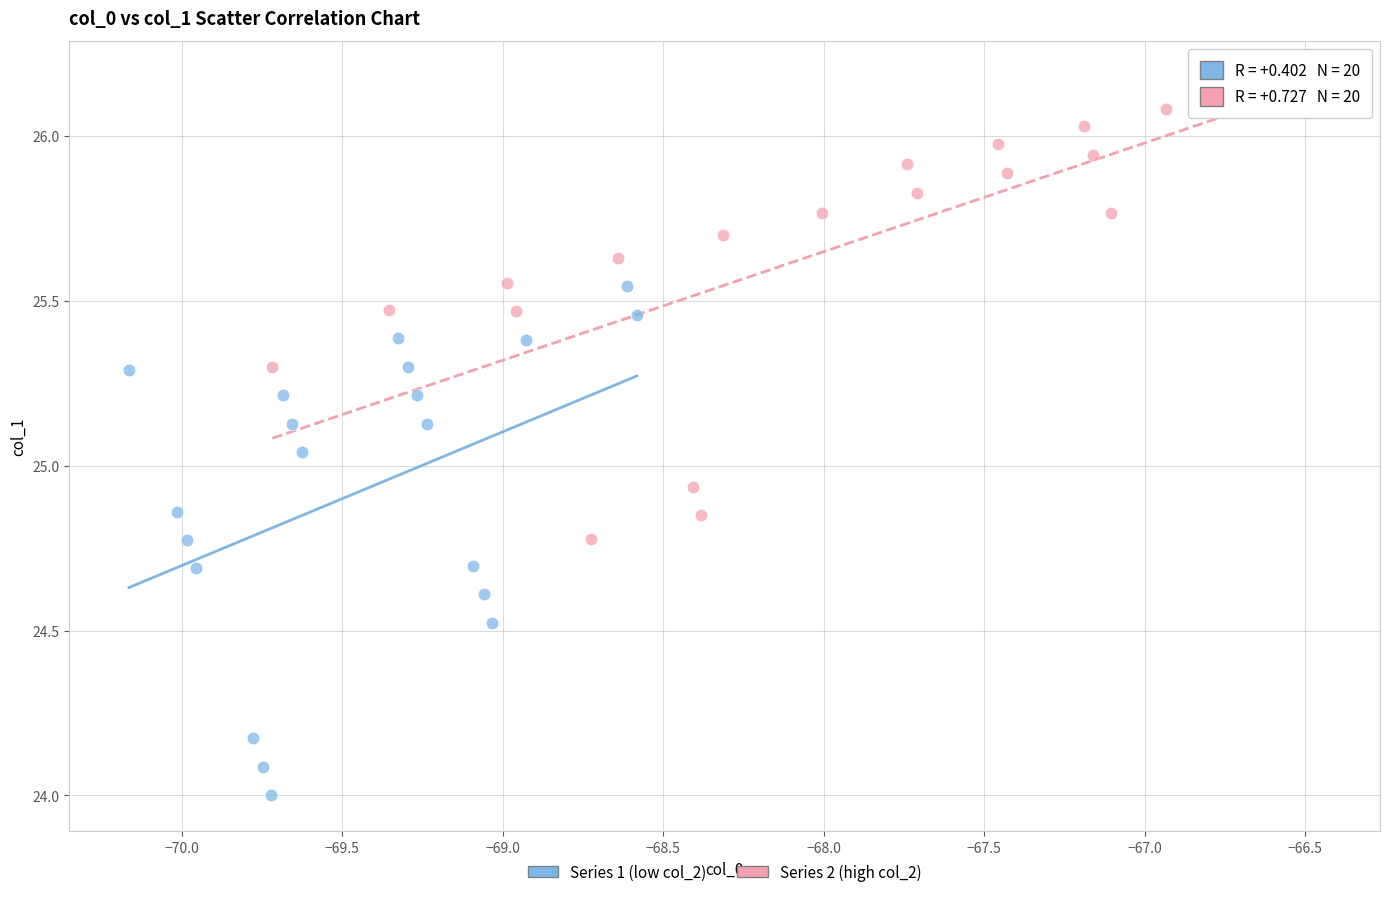

Which series has the widest spread of Y values?

Series 1 (low col_2)